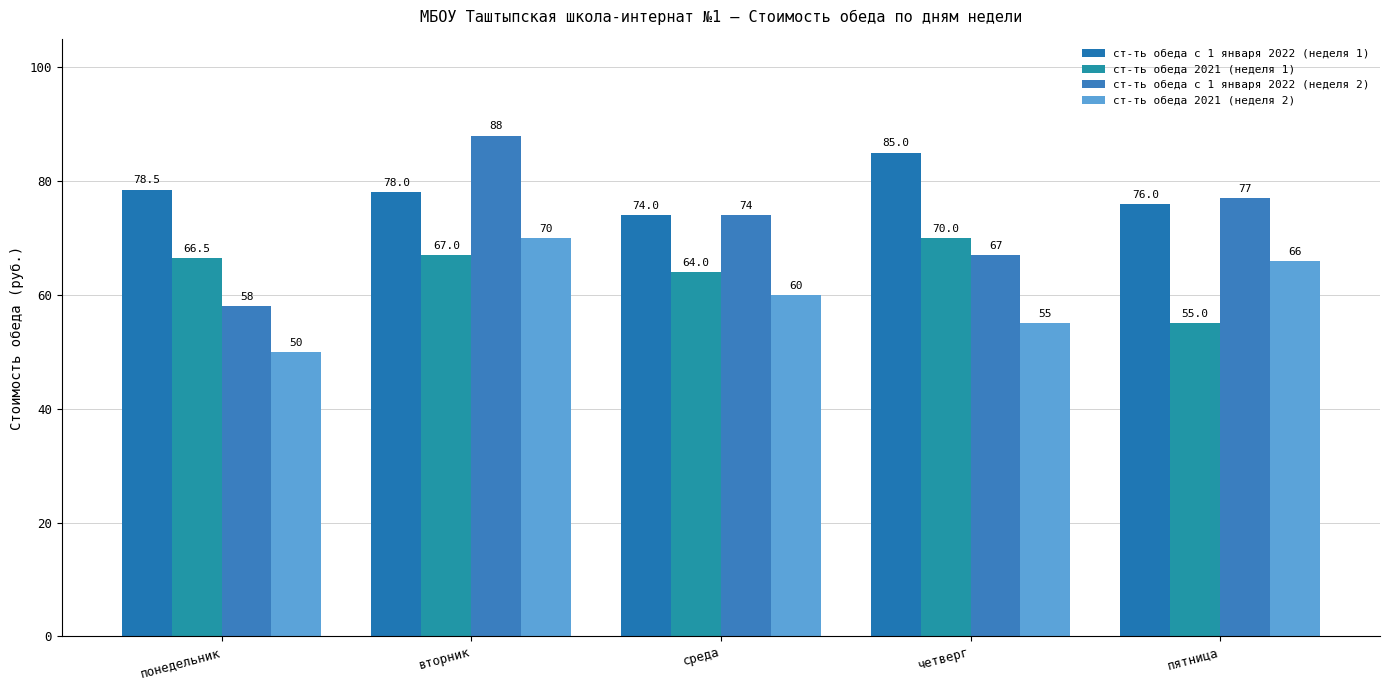

Reading left to right, list all the values displayed in this chart.

ст-ть обеда с 1 января 2022 (неделя 1): понедельник=78.5	вторник=78.0	среда=74.0	четверг=85.0	пятница=76.0
ст-ть обеда 2021 (неделя 1): понедельник=66.5	вторник=67.0	среда=64.0	четверг=70.0	пятница=55.0
ст-ть обеда с 1 января 2022 (неделя 2): понедельник=58.0	вторник=88.0	среда=74.0	четверг=67.0	пятница=77.0
ст-ть обеда 2021 (неделя 2): понедельник=50.0	вторник=70.0	среда=60.0	четверг=55.0	пятница=66.0